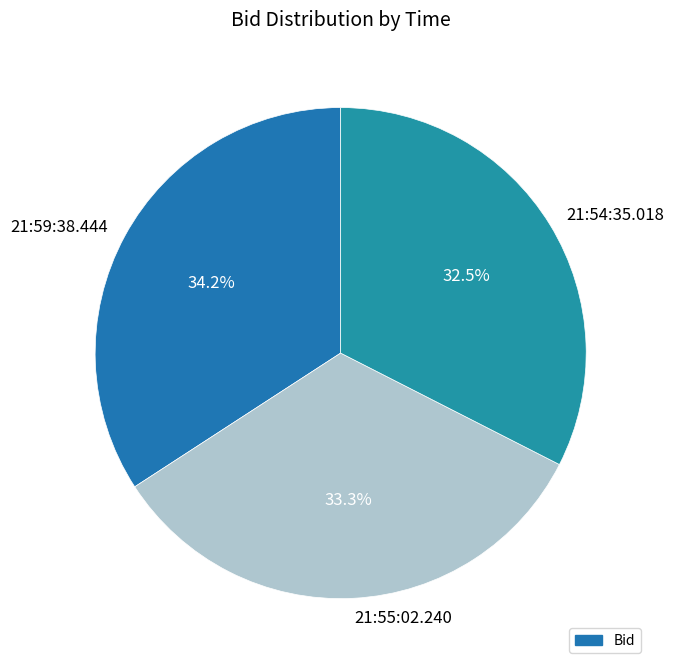

Count the number of slices in the pie.

3